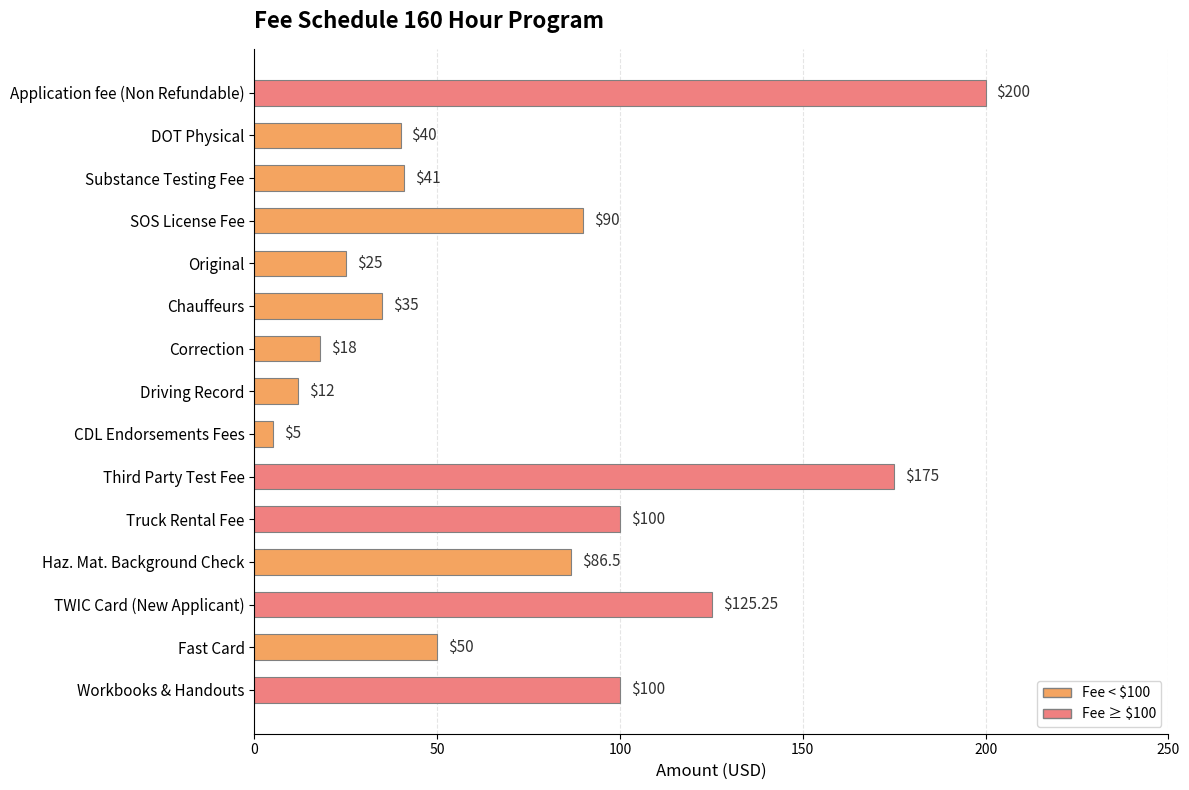

What is the label of the 2nd bar from the bottom?

Fast Card